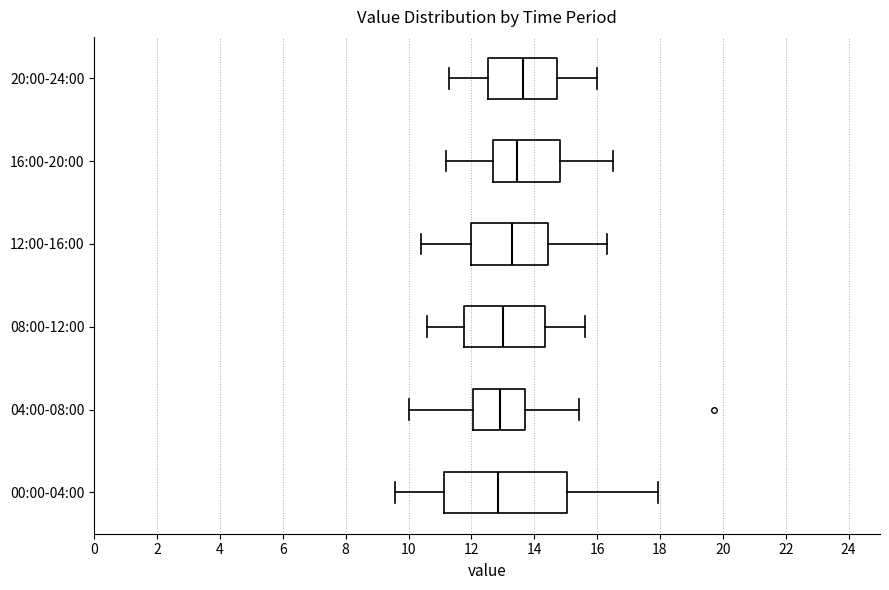

Where is the left edge of the box for 20:00-24:00 on the x-axis? The values are not printed on the chart, so give them approximately, as read against the axis.

12.6